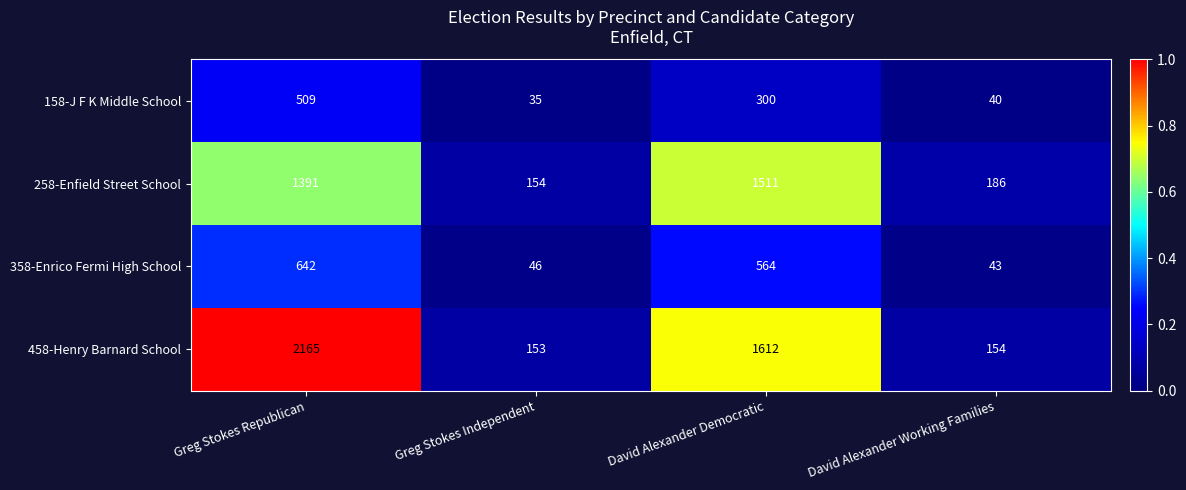

Rank the series at Greg Stokes Independent from highest to lowest value.

258-Enfield Street School, 458-Henry Barnard School, 358-Enrico Fermi High School, 158-J F K Middle School